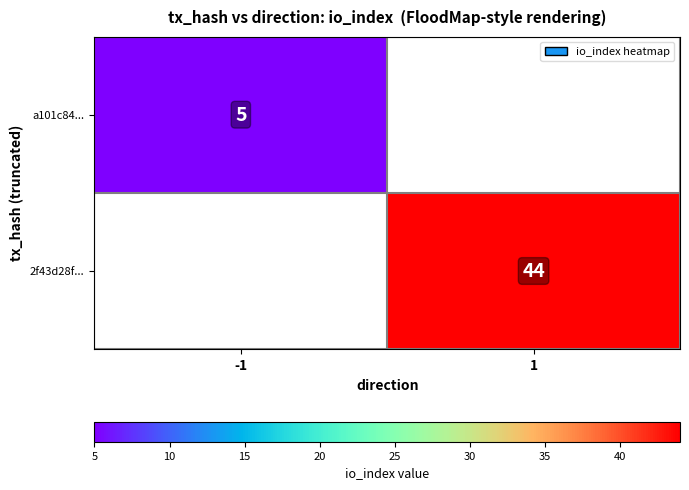

The value of 2f43d28f... at 1 is 23. True or false?

False